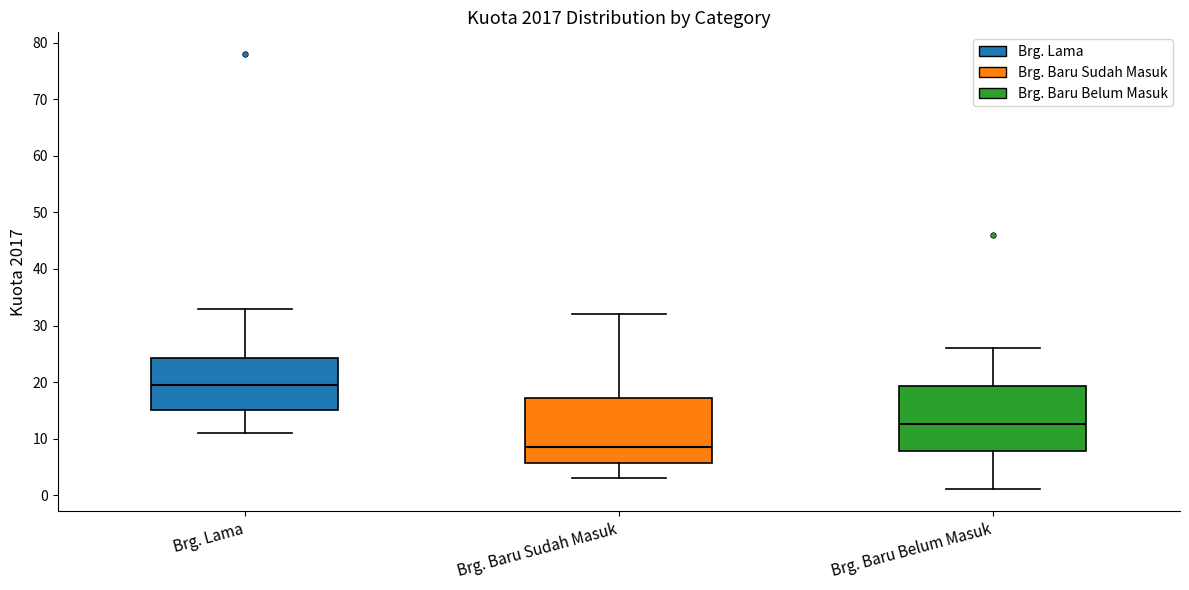

Which box has the highest median line?

Brg. Lama